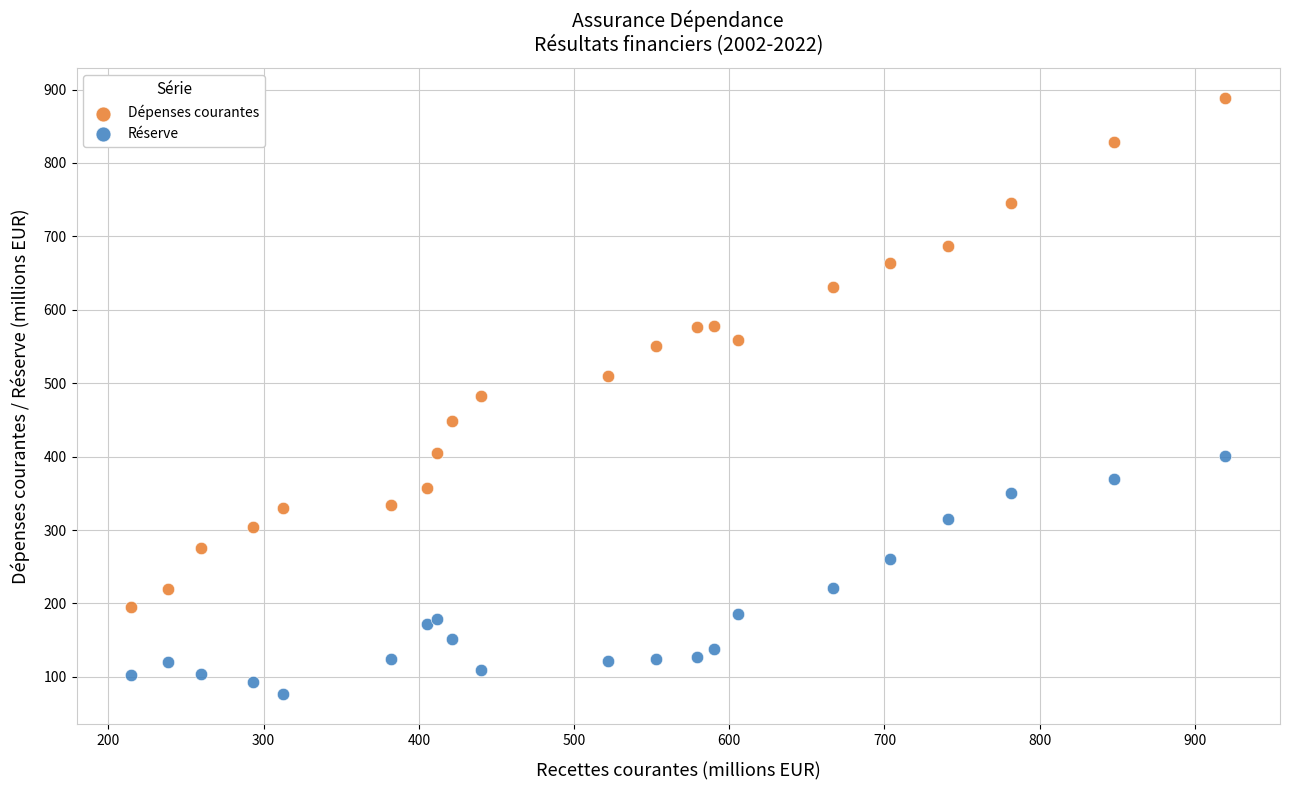

Which series has the largest Y range (max minus min)?

Dépenses courantes